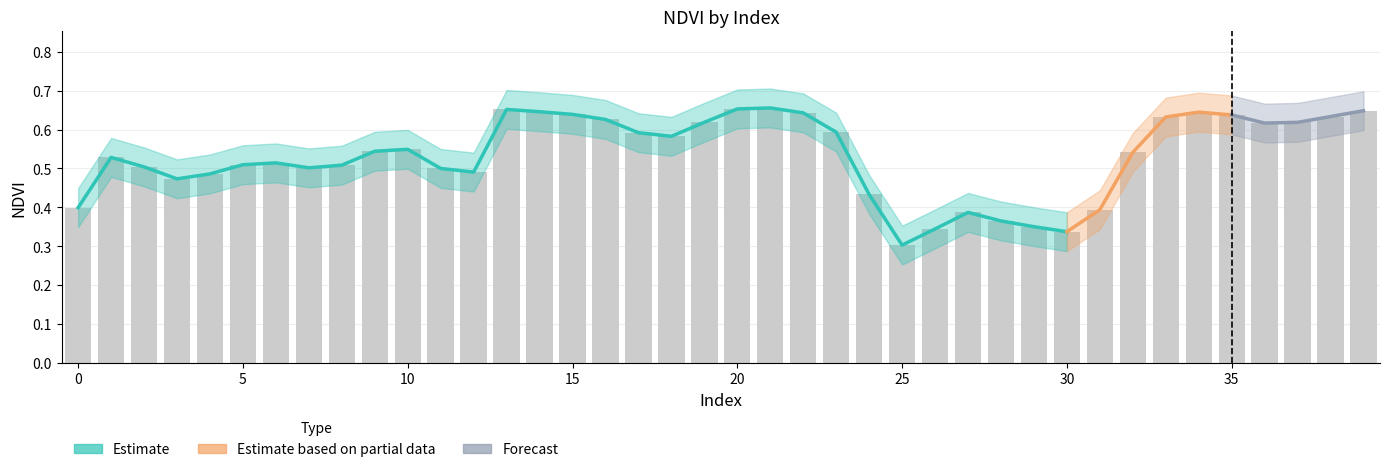

Reading left to right, what are all the values shown in this chart?

NDVI_mean: 0=0.4	1=0.5	2=0.5	3=0.5	4=0.5	5=0.5	6=0.5	7=0.5	8=0.5	9=0.5	10=0.5	11=0.5	12=0.5	13=0.7	14=0.6	15=0.6	16=0.6	17=0.6	18=0.6	19=0.6	20=0.7	21=0.7	22=0.6	23=0.6	24=0.4	25=0.3	26=0.3	27=0.4	28=0.4	29=0.4	30=0.3	31=0.4	32=0.5	33=0.6	34=0.6	35=0.6	36=0.6	37=0.6	38=0.6	39=0.6
NDVI_upper: 0=0.4	1=0.6	2=0.6	3=0.5	4=0.5	5=0.6	6=0.6	7=0.6	8=0.6	9=0.6	10=0.6	11=0.6	12=0.5	13=0.7	14=0.7	15=0.7	16=0.7	17=0.6	18=0.6	19=0.7	20=0.7	21=0.7	22=0.7	23=0.6	24=0.5	25=0.4	26=0.4	27=0.4	28=0.4	29=0.4	30=0.4	31=0.4	32=0.6	33=0.7	34=0.7	35=0.7	36=0.7	37=0.7	38=0.7	39=0.7
NDVI_lower: 0=0.3	1=0.5	2=0.5	3=0.4	4=0.4	5=0.5	6=0.5	7=0.5	8=0.5	9=0.5	10=0.5	11=0.5	12=0.4	13=0.6	14=0.6	15=0.6	16=0.6	17=0.5	18=0.5	19=0.6	20=0.6	21=0.6	22=0.6	23=0.5	24=0.4	25=0.3	26=0.3	27=0.3	28=0.3	29=0.3	30=0.3	31=0.3	32=0.5	33=0.6	34=0.6	35=0.6	36=0.6	37=0.6	38=0.6	39=0.6
Zone: 0=0.0	1=0.0	2=0.0	3=0.0	4=0.0	5=0.0	6=0.0	7=0.0	8=0.0	9=0.0	10=0.0	11=0.0	12=0.0	13=0.0	14=0.0	15=0.0	16=0.0	17=0.0	18=0.0	19=0.0	20=0.0	21=0.0	22=0.0	23=0.0	24=0.0	25=0.0	26=0.0	27=0.0	28=0.0	29=0.0	30=0.0	31=0.0	32=0.0	33=0.0	34=0.0	35=0.0	36=0.0	37=0.0	38=0.0	39=0.0